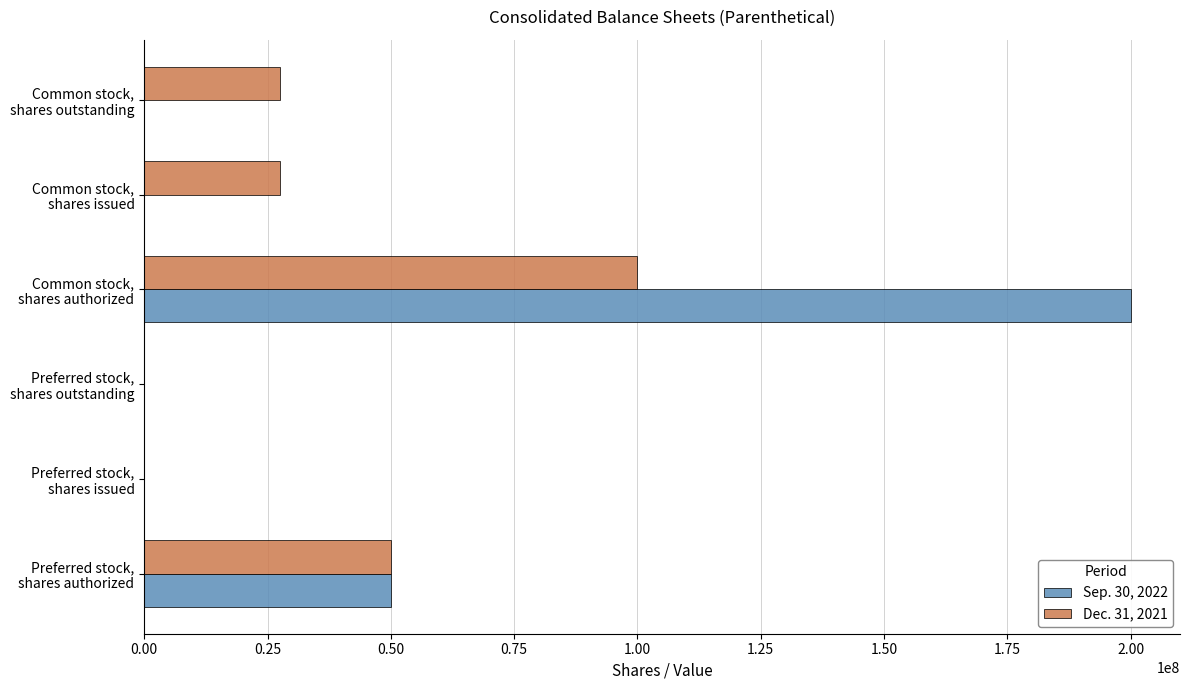

What is the greatest value displayed?

200000000